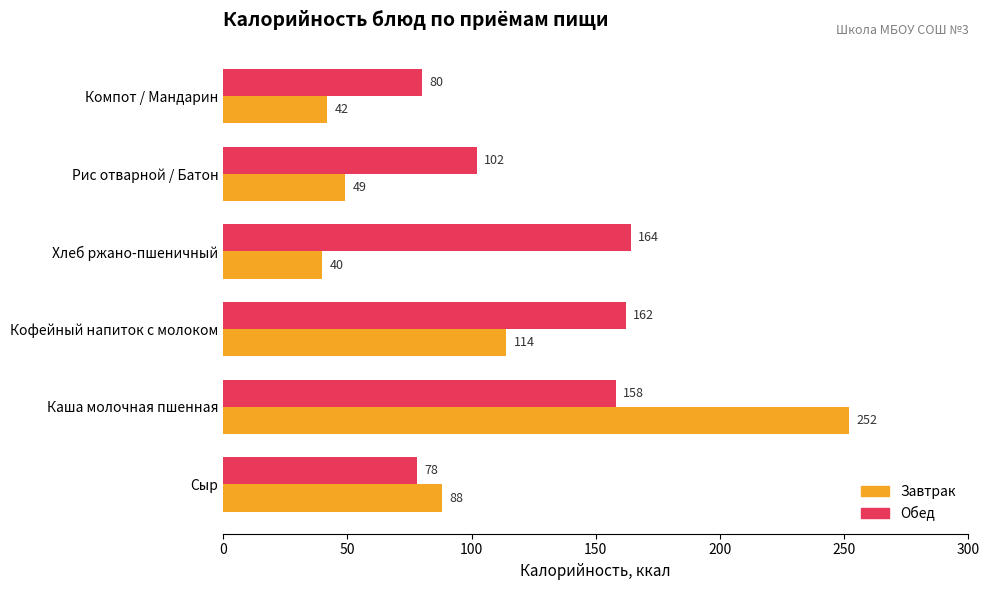

Rank the series by their average value, from highest to lowest.

Обед, Завтрак